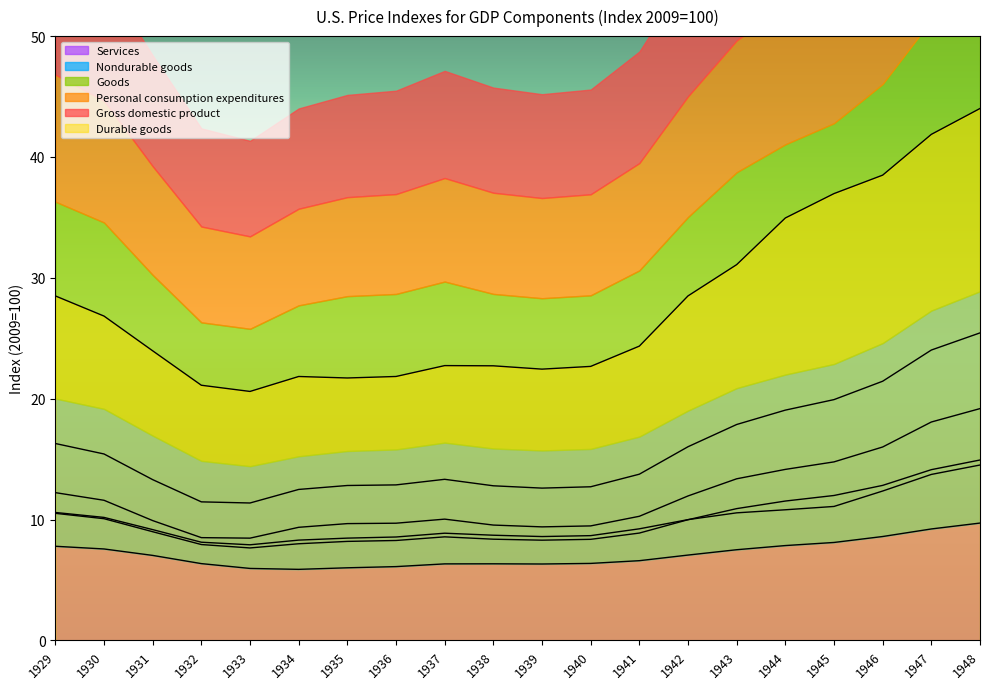

What is the difference between the maximum and minimum values in the Services series?

3.8